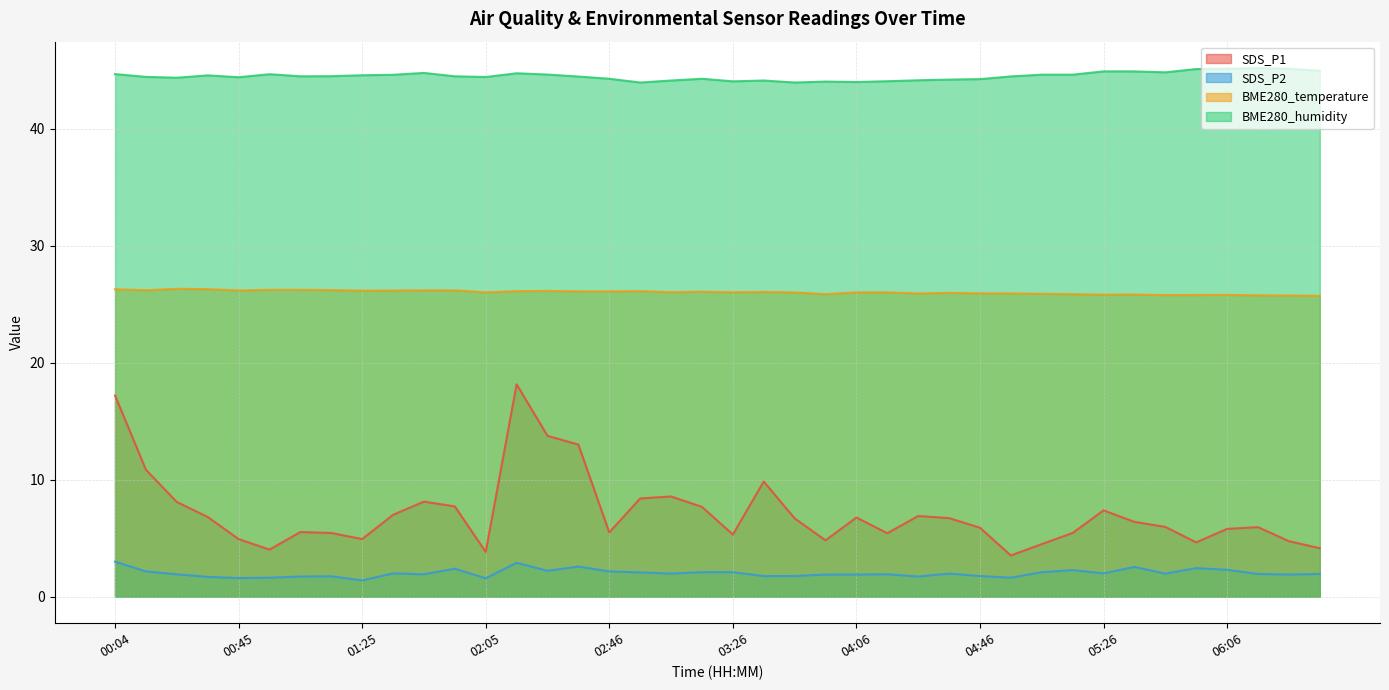

Which has a higher value, 02:15 or 04:56?

02:15